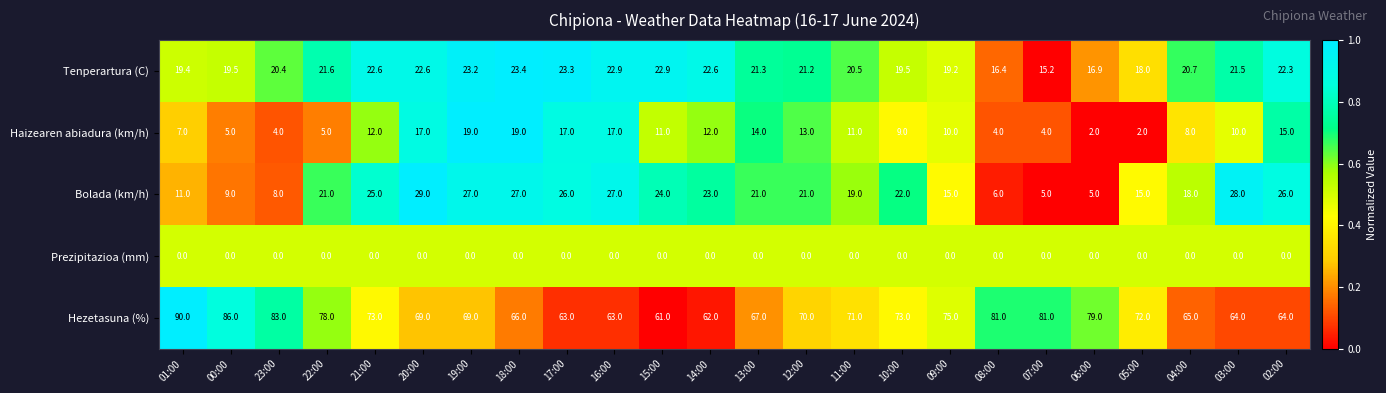

What is the maximum value shown in the chart?

90.0